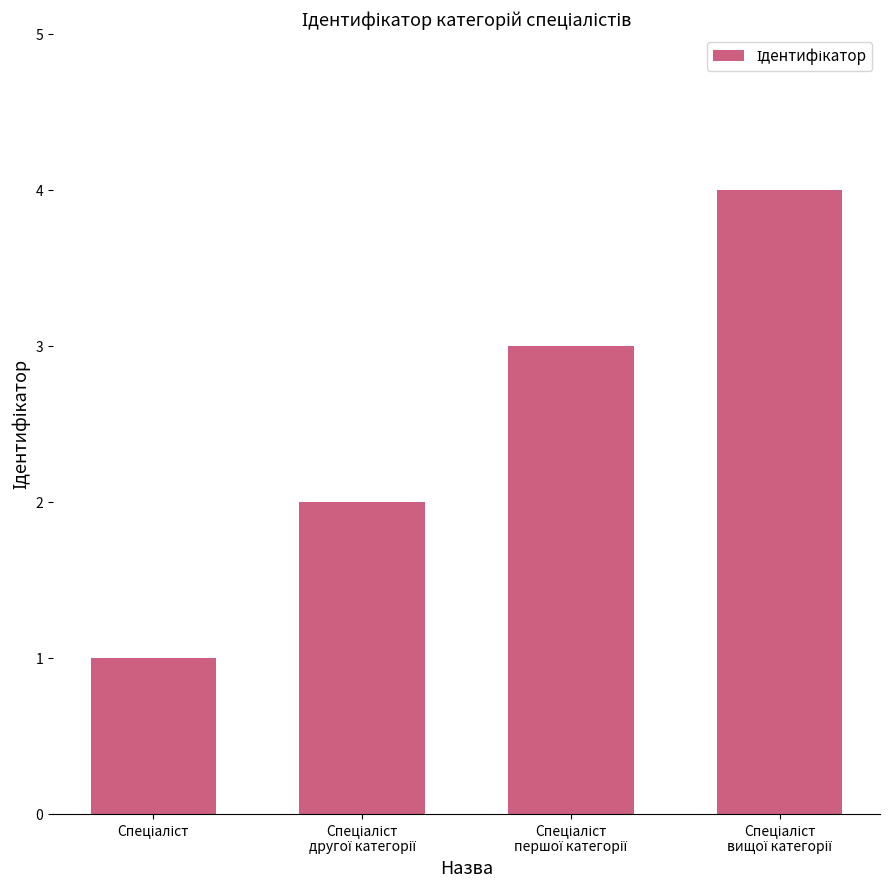

What is the greatest value displayed?

4